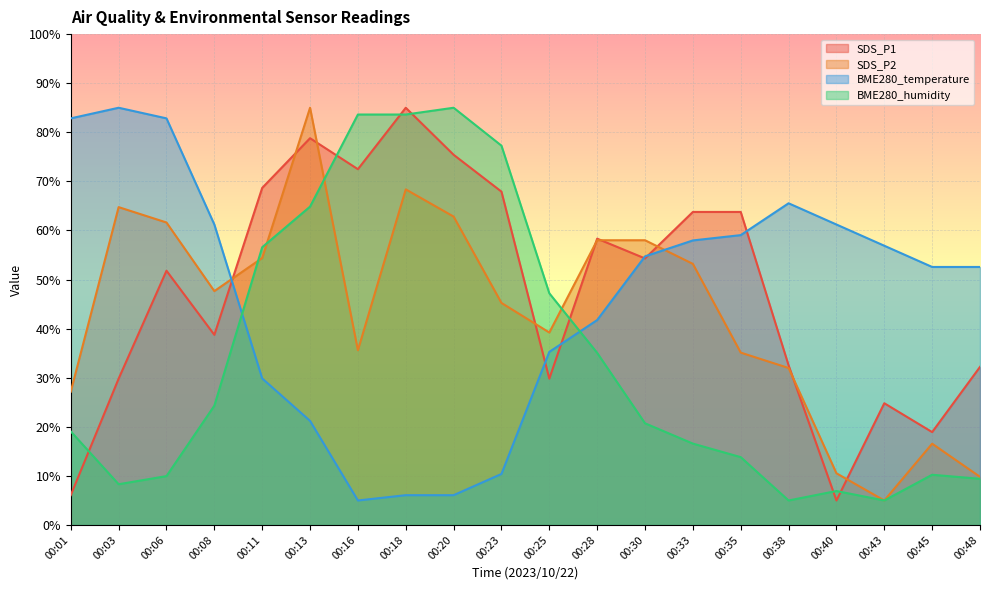

Where is the first local maximum for SDS_P1?

00:06